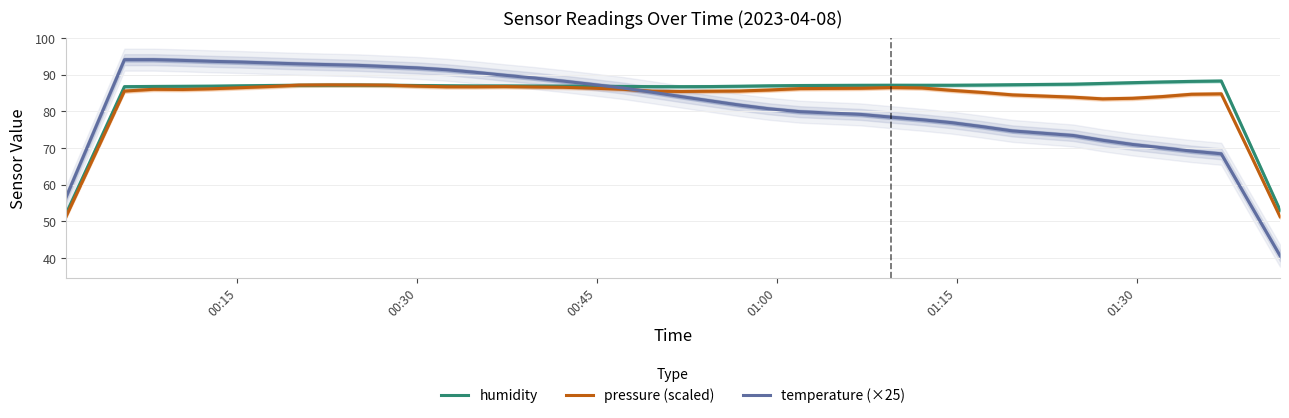

What is the highest value of the humidity series?

88.3